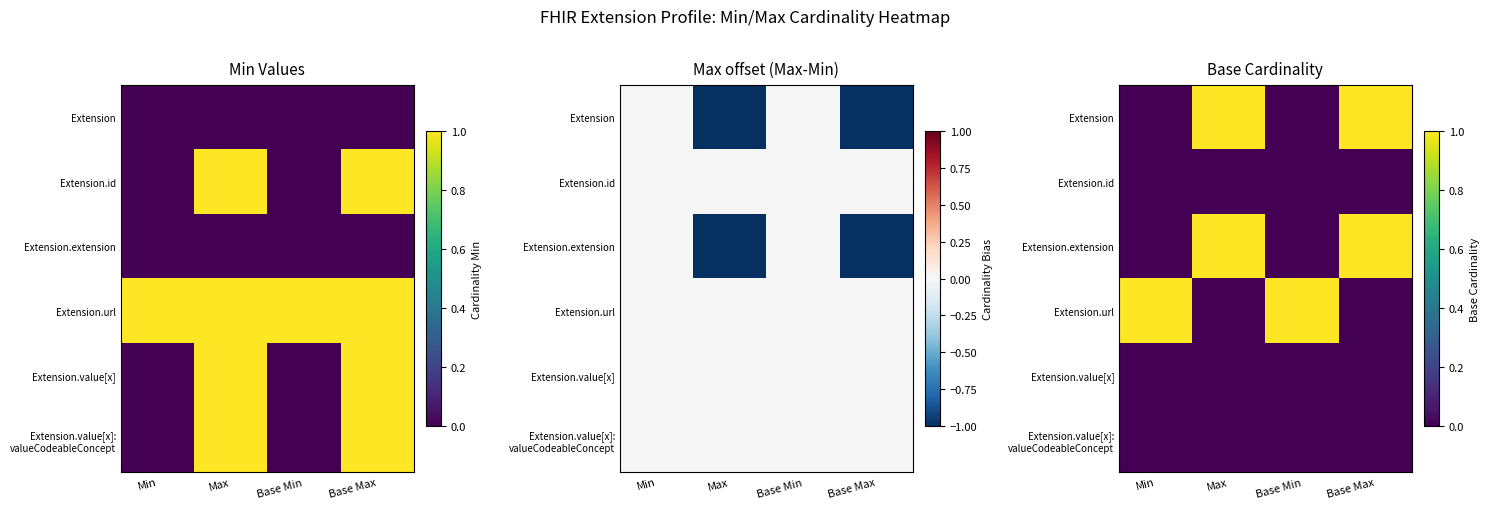

What is the greatest value displayed?

1